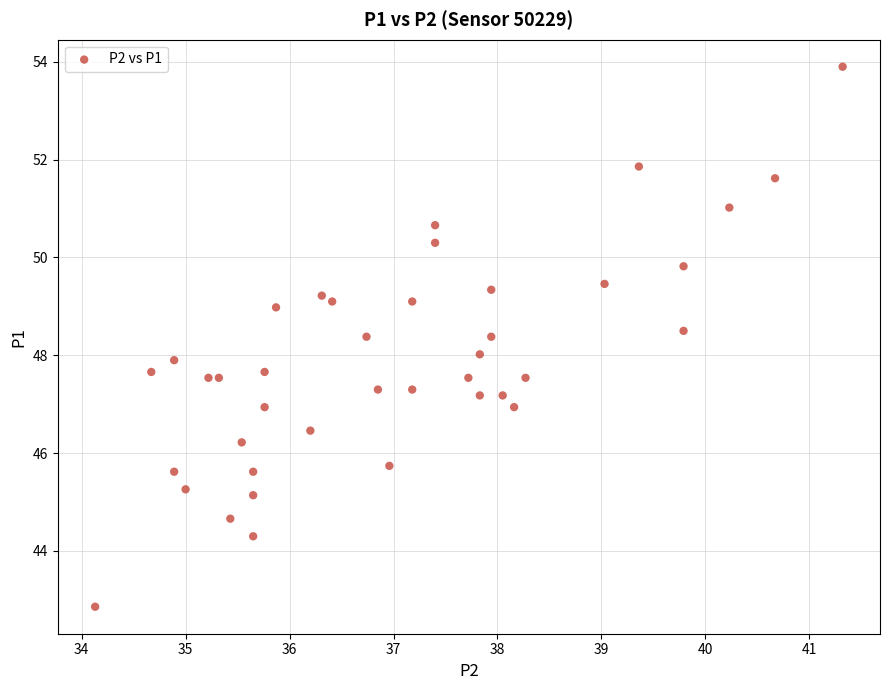

What is the range of Y values (max minus min)?

11.0